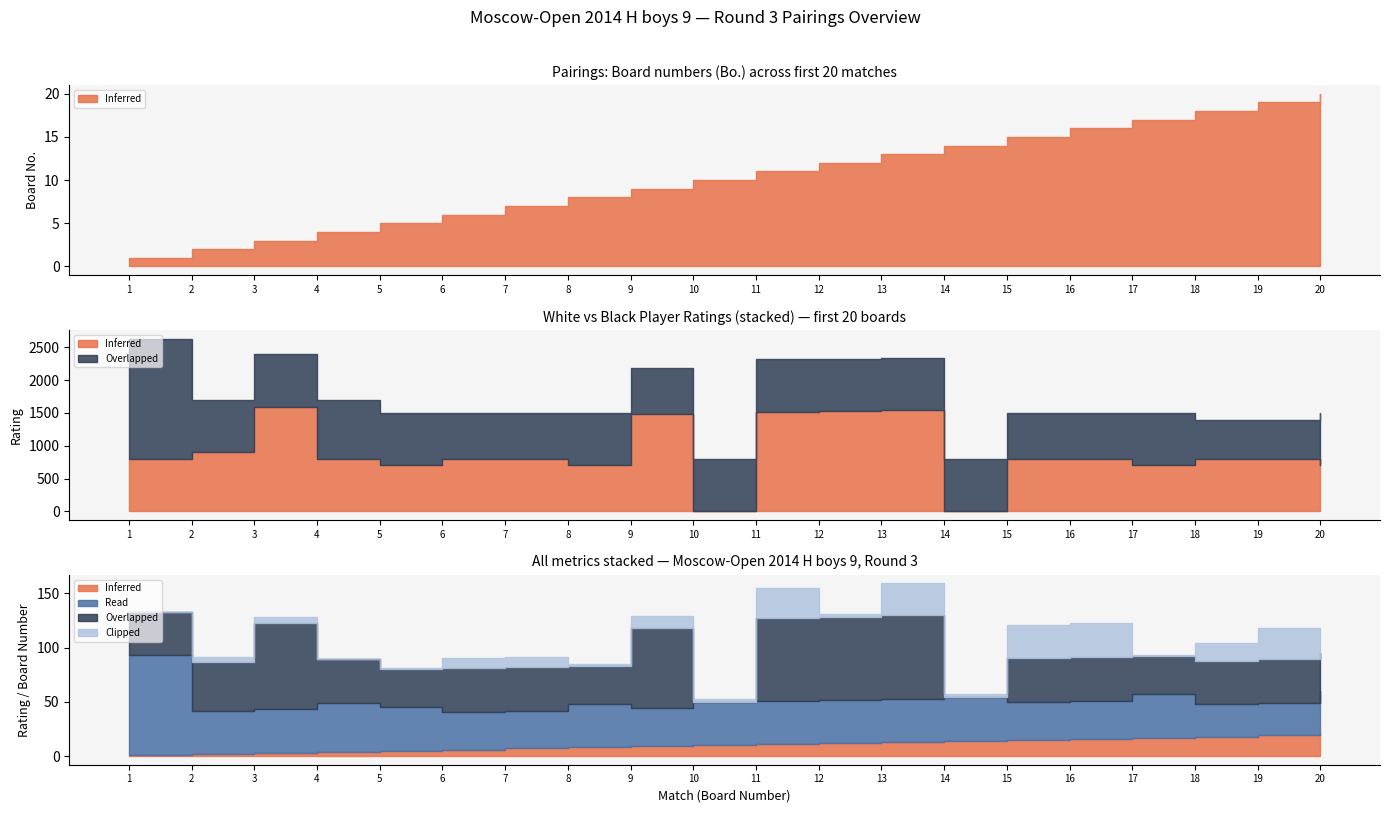

Reading left to right, what are all the values shown in this chart?

Inferred (Bo.): 1=1	2=2	3=3	4=4	5=5	6=6	7=7	8=8	9=9	10=10	11=11	12=12	13=13	14=14	15=15	16=16	17=17	18=18	19=19	20=20
Overlapped (Rating White): 1=800	2=900	3=1597	4=800	5=700	6=800	7=800	8=700	9=1485	10=0	11=1522	12=1530	13=1543	14=0	15=800	16=800	17=700	18=800	19=800	20=700
Read (Rating Black): 1=1836	2=800	3=800	4=900	5=800	6=700	7=700	8=800	9=700	10=800	11=800	12=800	13=800	14=800	15=700	16=700	17=800	18=600	19=600	20=800
Clipped (Ном. Black): 1=1	2=23	3=25	4=4	5=5	6=45	7=48	8=9	9=52	10=11	11=139	12=13	13=145	14=17	15=154	16=156	17=6	18=81	19=147	20=21